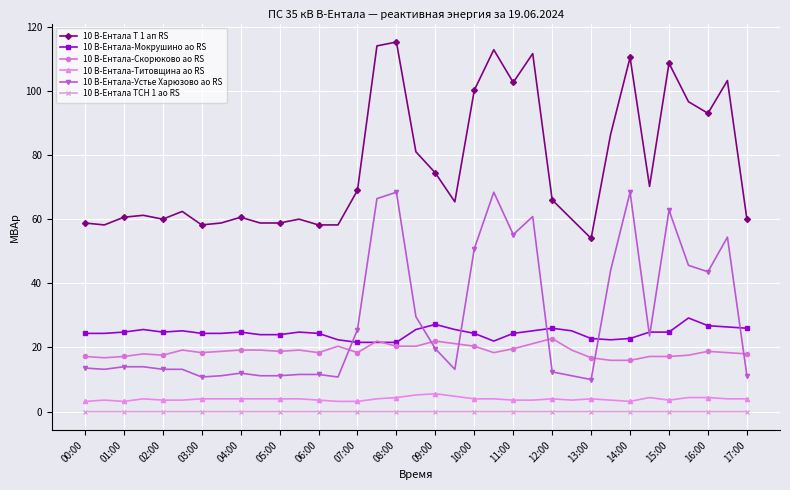

What are all the series names shown in the legend?

10 В-Ентала Т 1 ап RS, 10 В-Ентала-Мокрушино ао RS, 10 В-Ентала-Скорюково ао RS, 10 В-Ентала-Титовщина ао RS, 10 В-Ентала-Устье Харюзово ао RS, 10 В-Ентала ТСН 1 ао RS